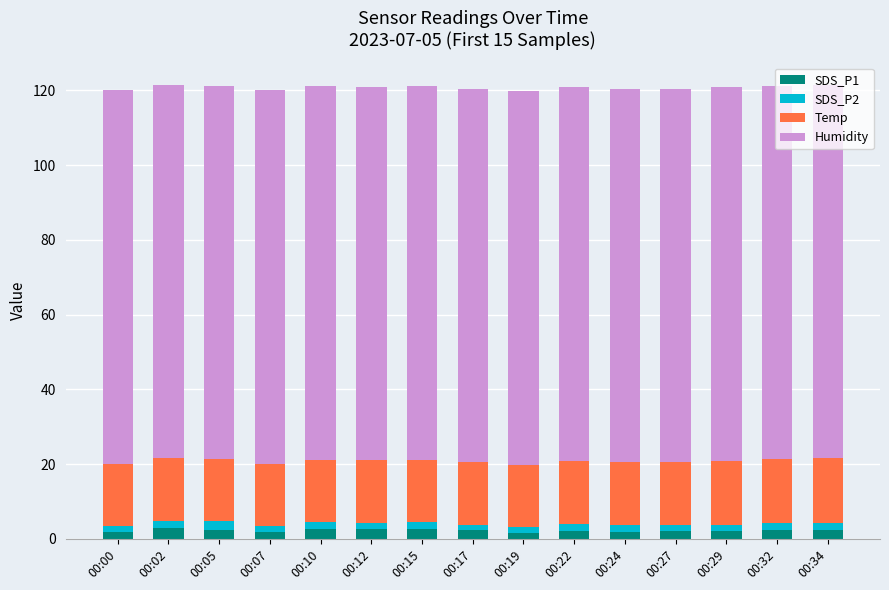

What is the maximum value for SDS_P1?

2.9